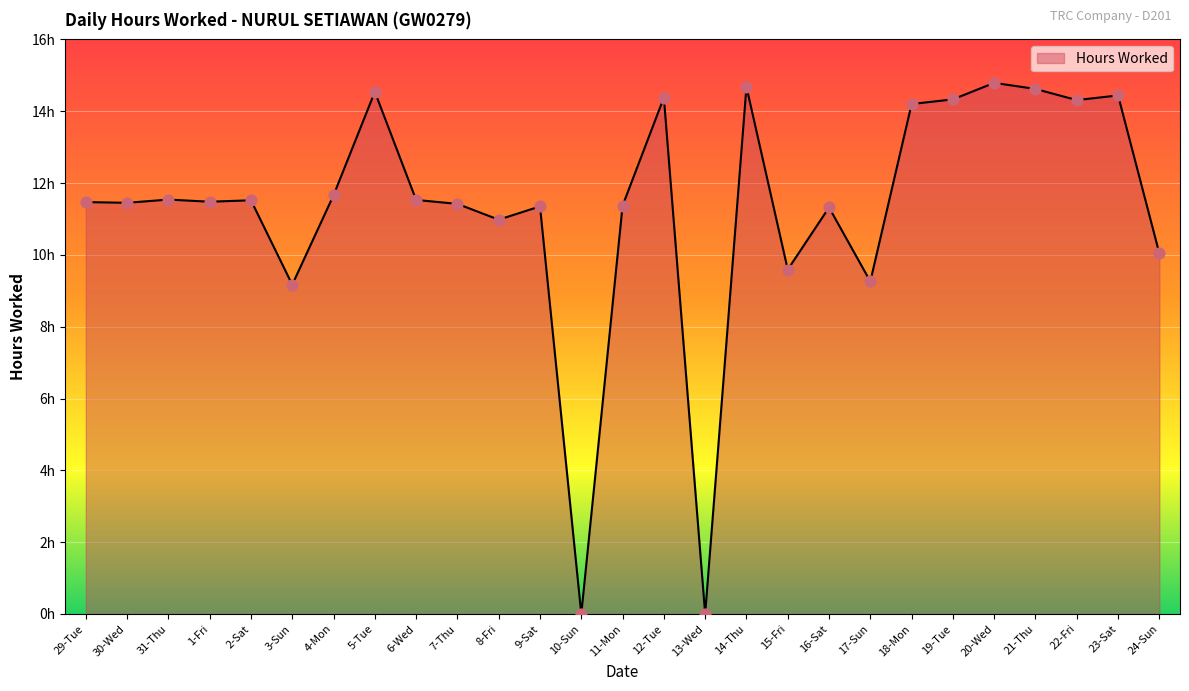

Between 1-Fri and 18-Mon, which is larger?

18-Mon